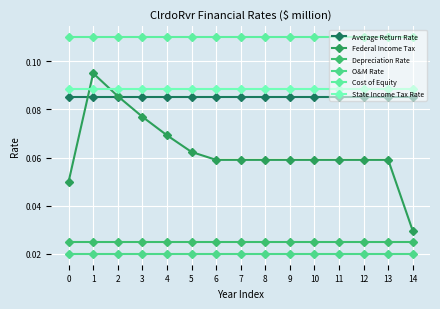

Count the number of data series in this chart.

6